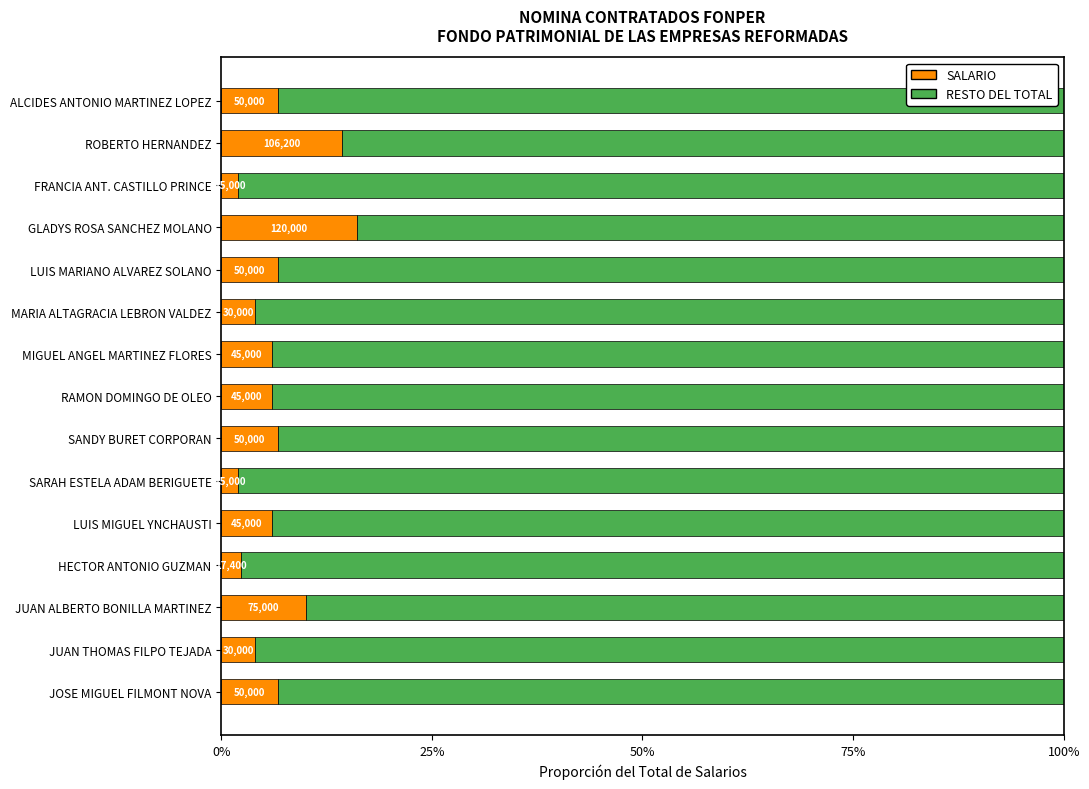

Rank the series by their maximum value, from lowest to highest.

SALARIO, RESTO DEL TOTAL